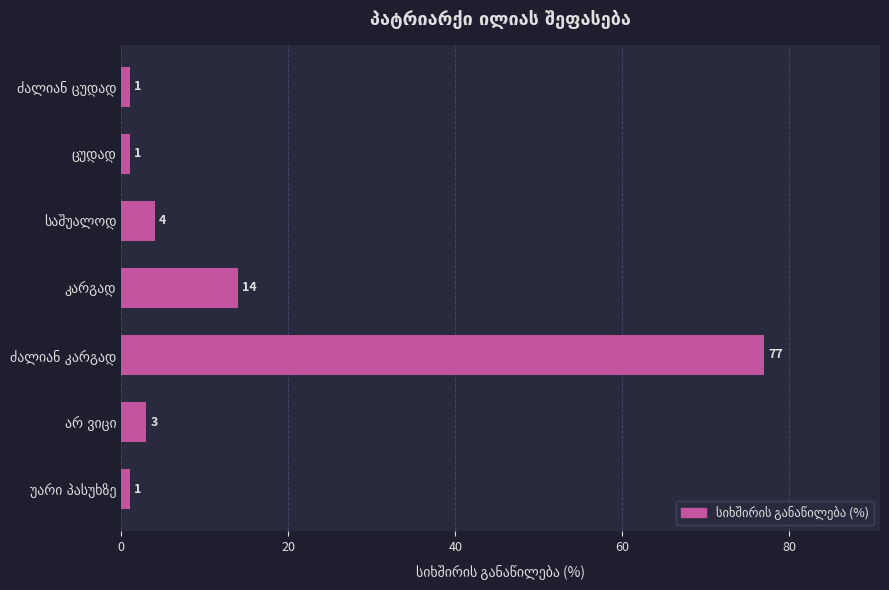

What is the value of the 5th bar from the top?

77